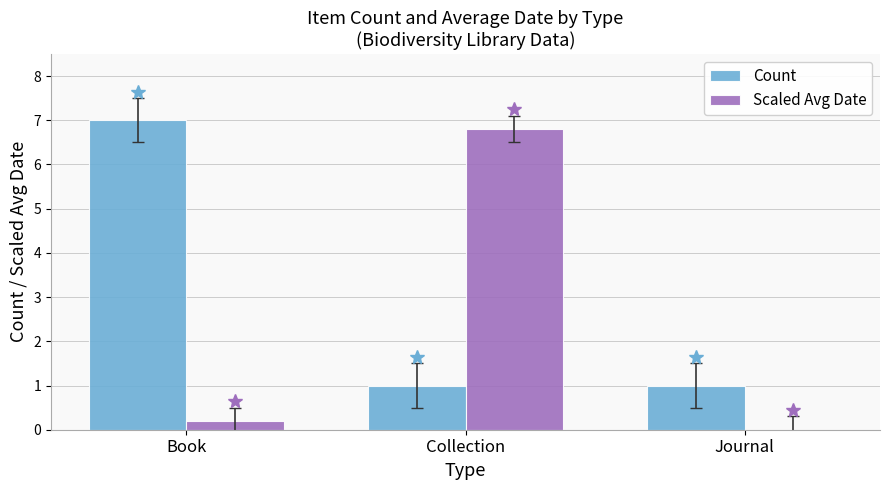

What is the average value of the Count series?

3.0